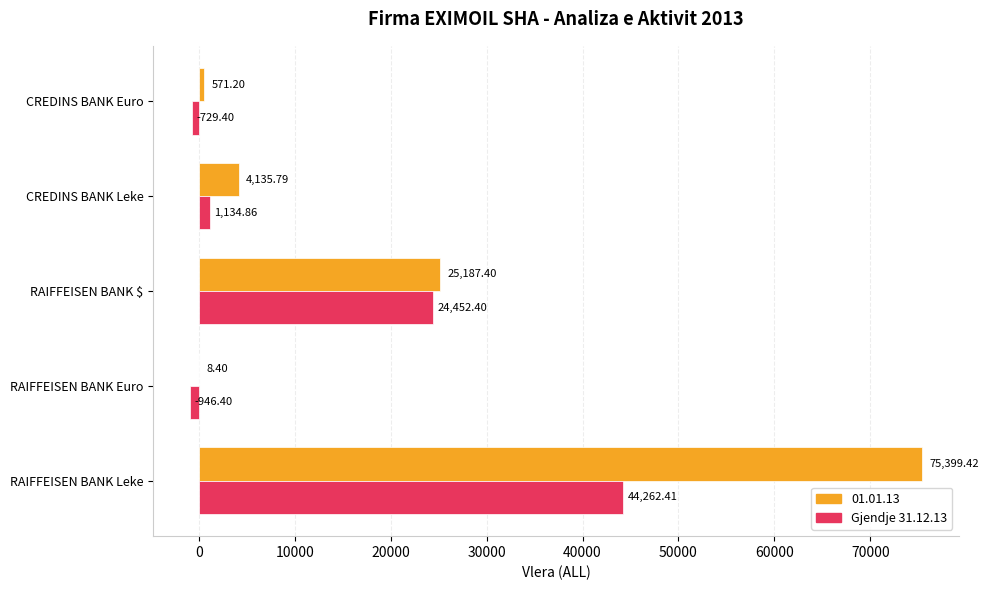

At which label does Gjendje 31.12.13 reach its peak?

RAIFFEISEN BANK Leke